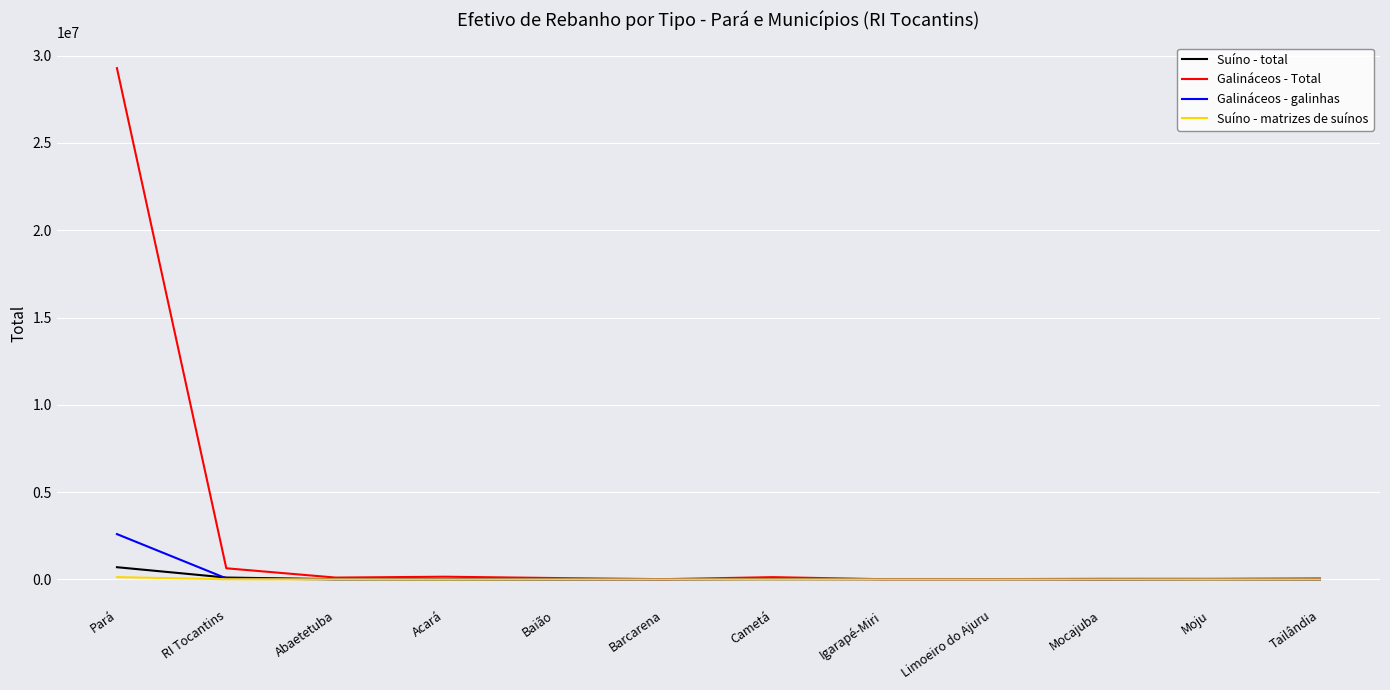

Which series has the widest spread of values?

Galináceos - Total